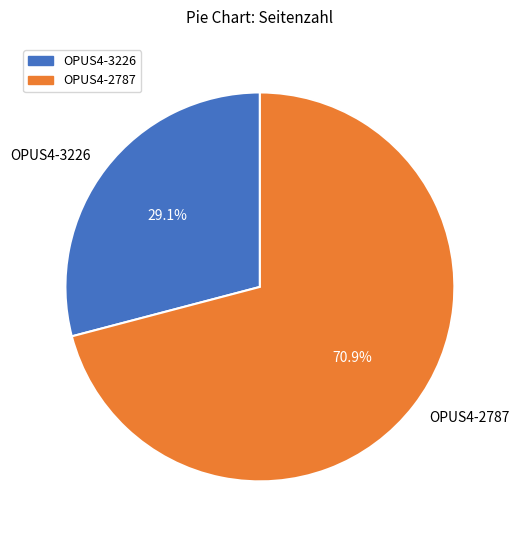

Is it true that OPUS4-3226 is 29% of the pie?

True